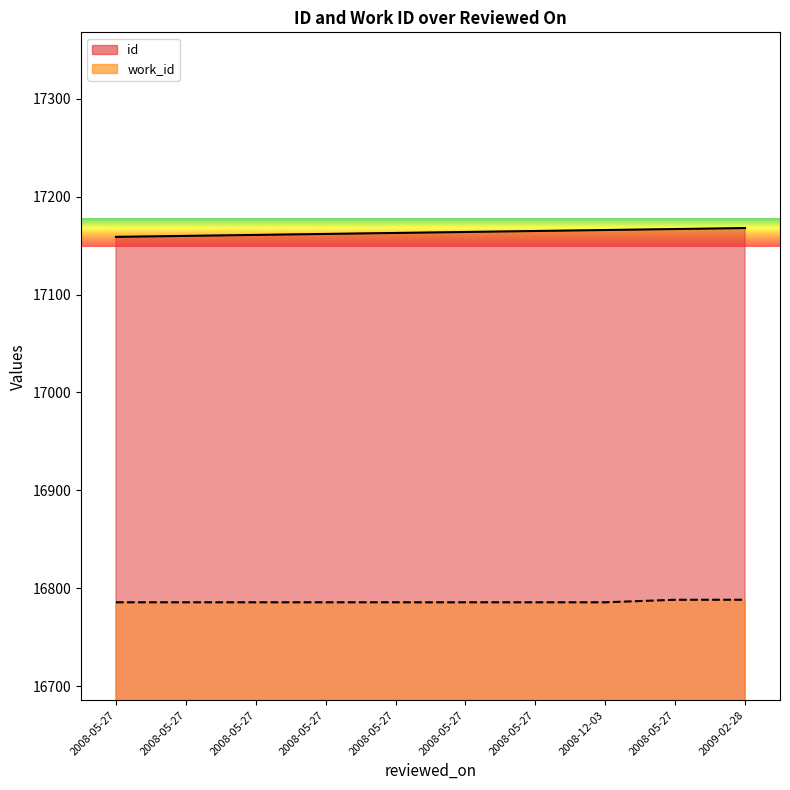

What is the difference between the maximum and minimum values in the work_id_line series?

2.6